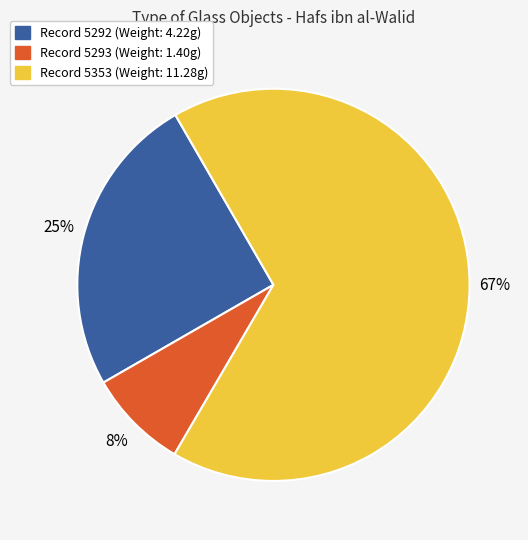

What percentage is the Record 5353 (Weight: 11.28g) slice, to the nearest percent?

67%